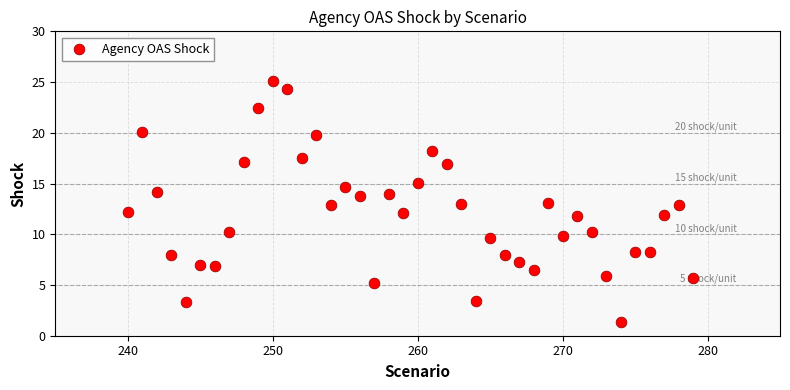

What is the range of X values (max minus min)?

39.0